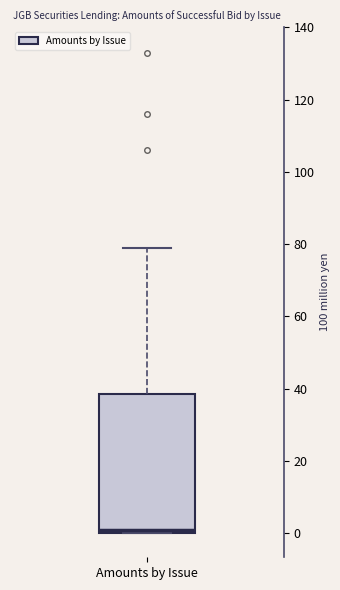

Read this box plot against the y-axis: the position of the median line, the range covered by the box, and the ends of both whiskers. The values are not printed on the chart, so give them approximately, as read against the axis.

median 2, box 0 to 38, whiskers 0 to 80